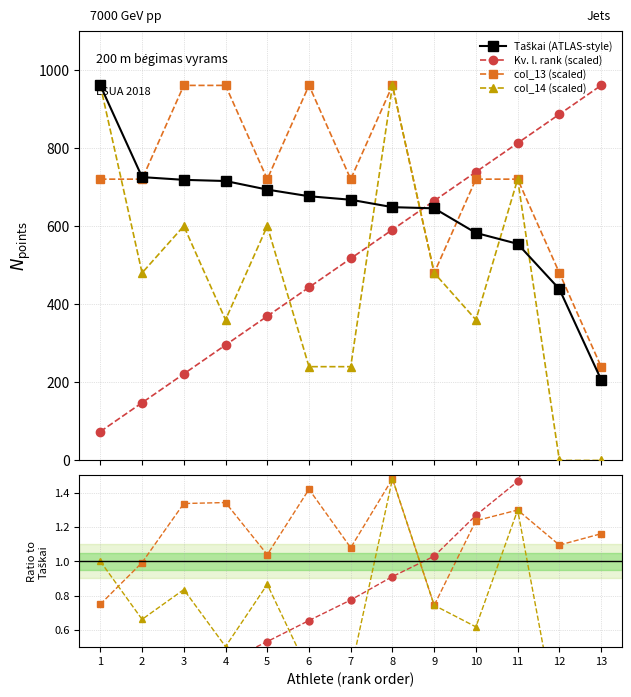

How many values in the col_13 heat series are below 720?

3